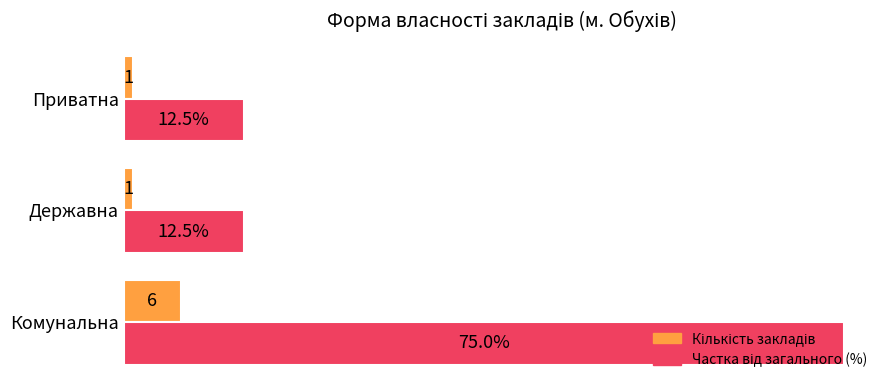

Which label corresponds to the largest value in the chart?

Комунальна